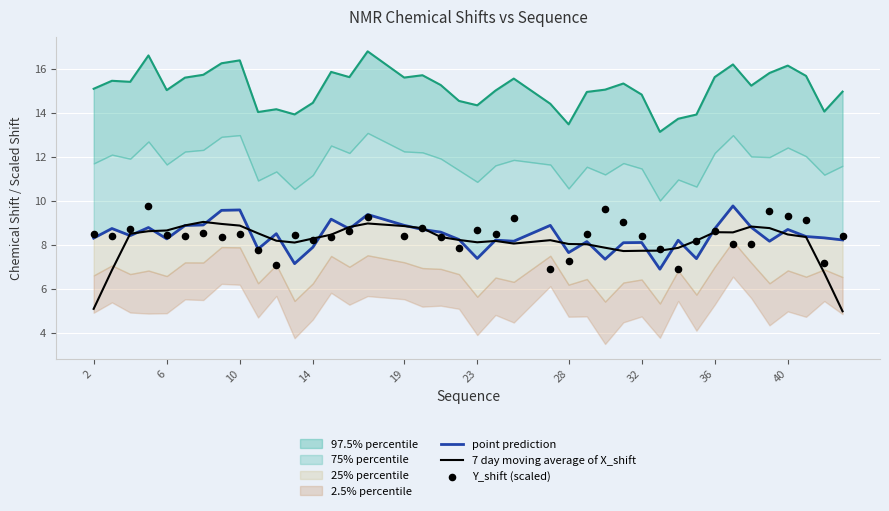

The value of 7 day moving average of X_shift at 23 is 14.6. True or false?

False